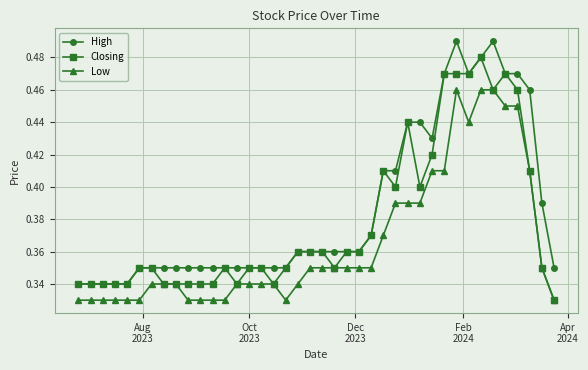

Rank the series by their average value, from highest to lowest.

High, Closing, Low